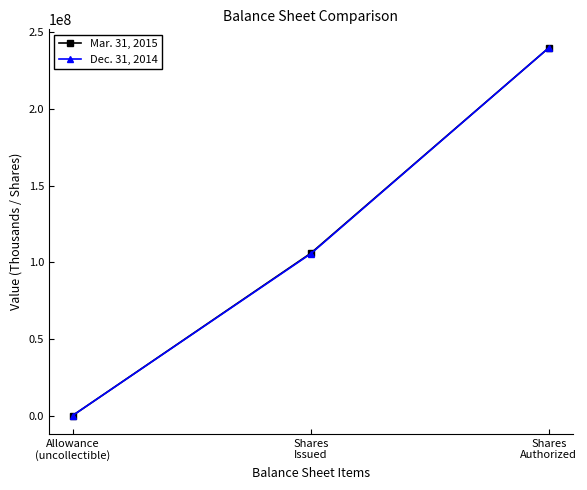

How many lines are shown in the chart?

2